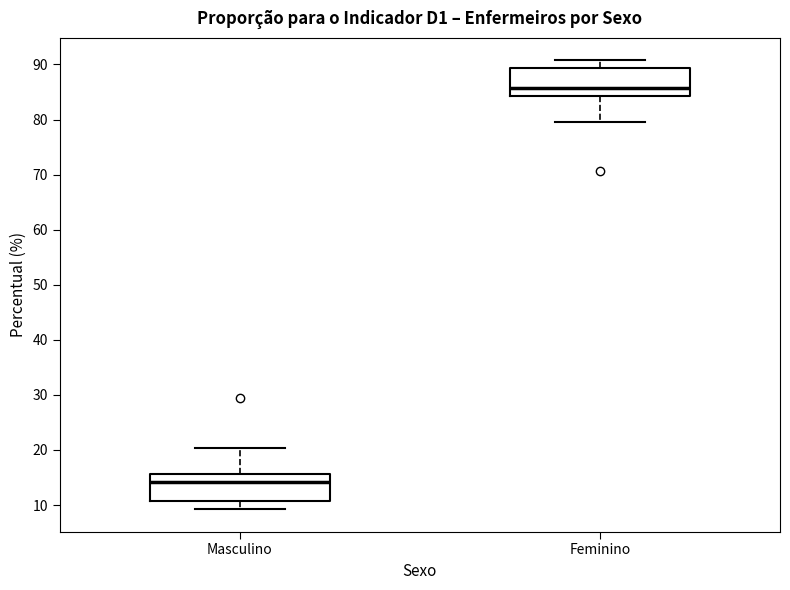

Reading left to right, read every box against the y-axis: the position of its median line, the range the box covers, and the ends of its whiskers. The values are not printed on the chart, so give them approximately, as read against the axis.

Masculino: median 14, box 11 to 16, whiskers 9 to 20
Feminino: median 86, box 84 to 89, whiskers 80 to 91